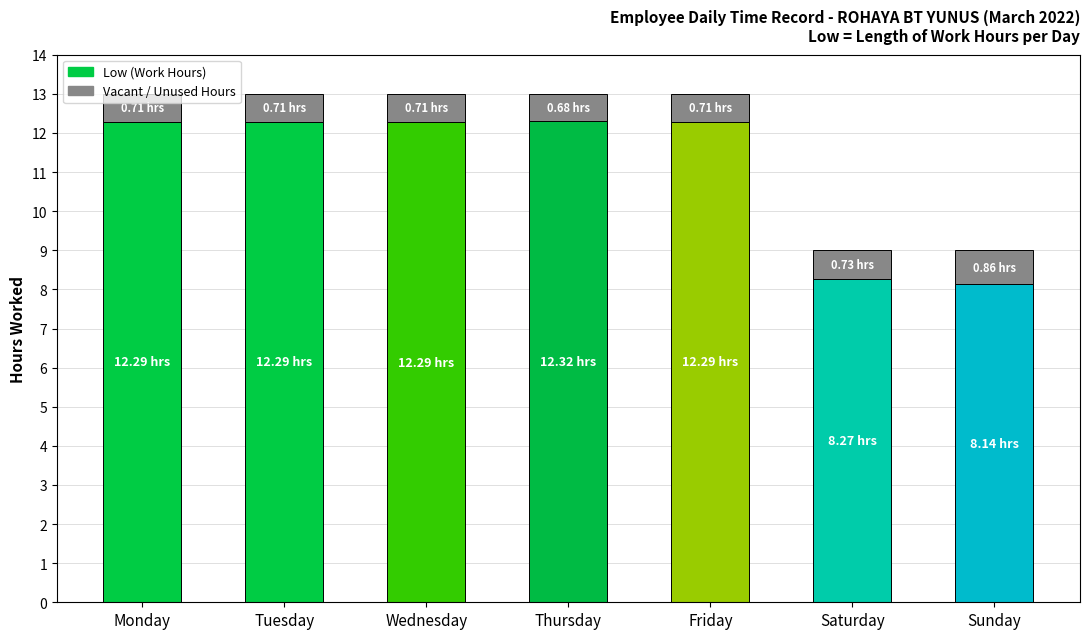

What is the total value across all series at Sunday?

9.0